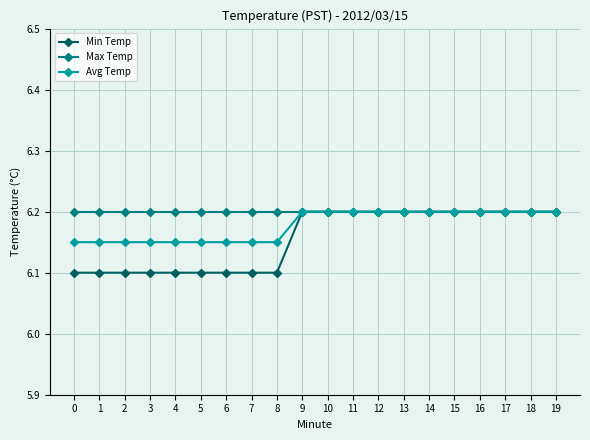

Count the Avg Temp values in the range 6 to 7.

20